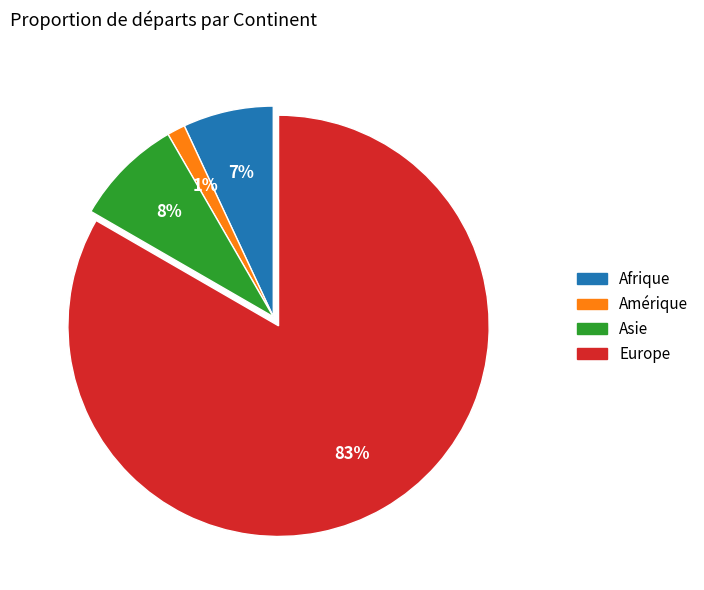

Is there any slice that represents more than half of the pie?

Yes